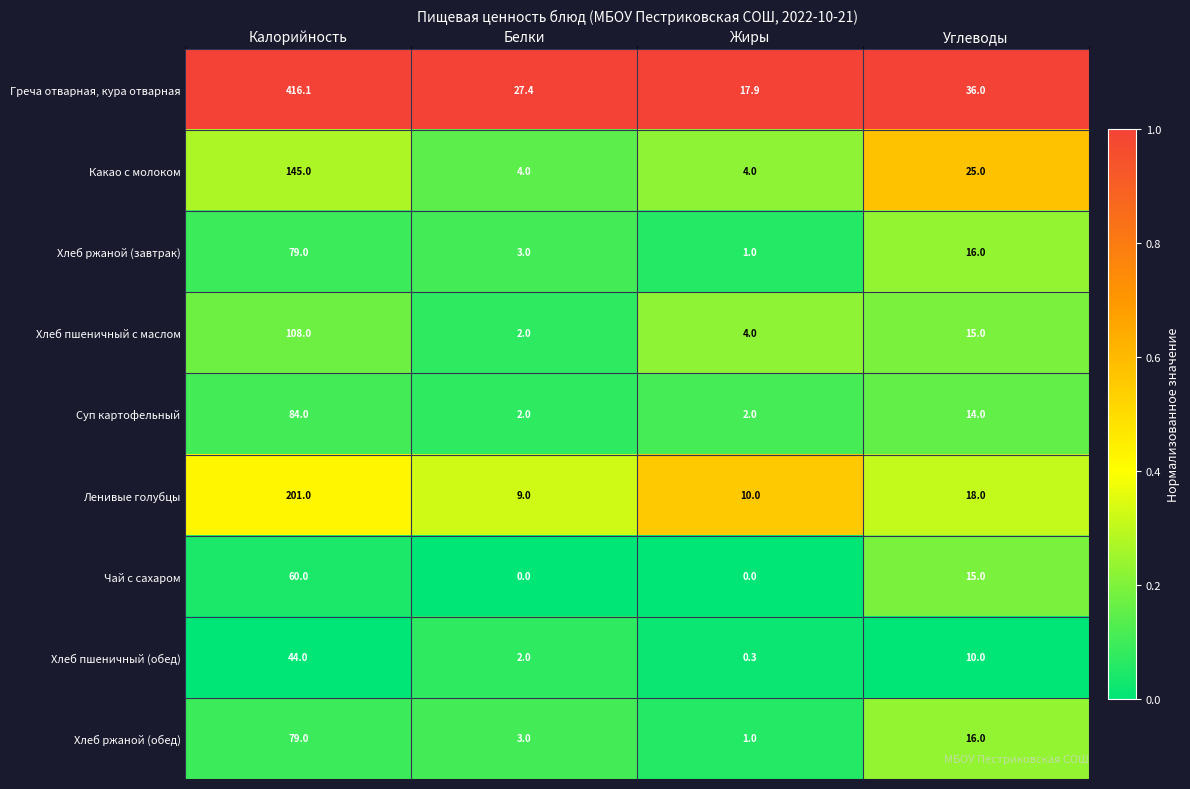

What is the sum of the Какао с молоком values at Белки and Углеводы?

29.0